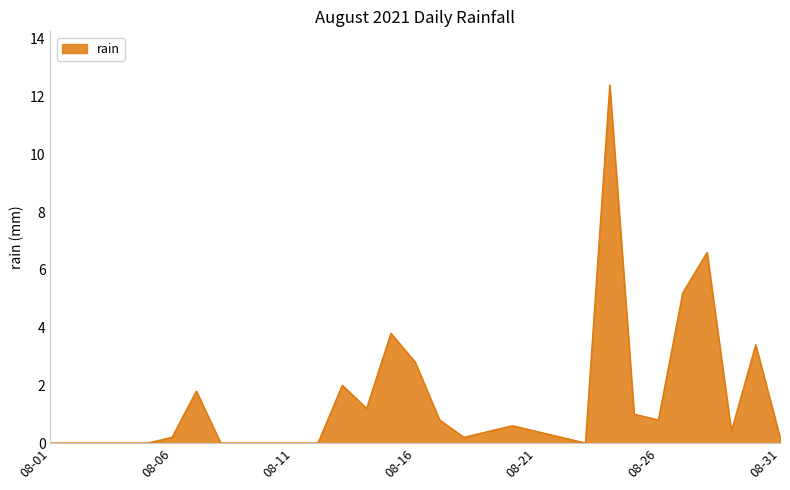

What is the maximum value shown in the chart?

12.4